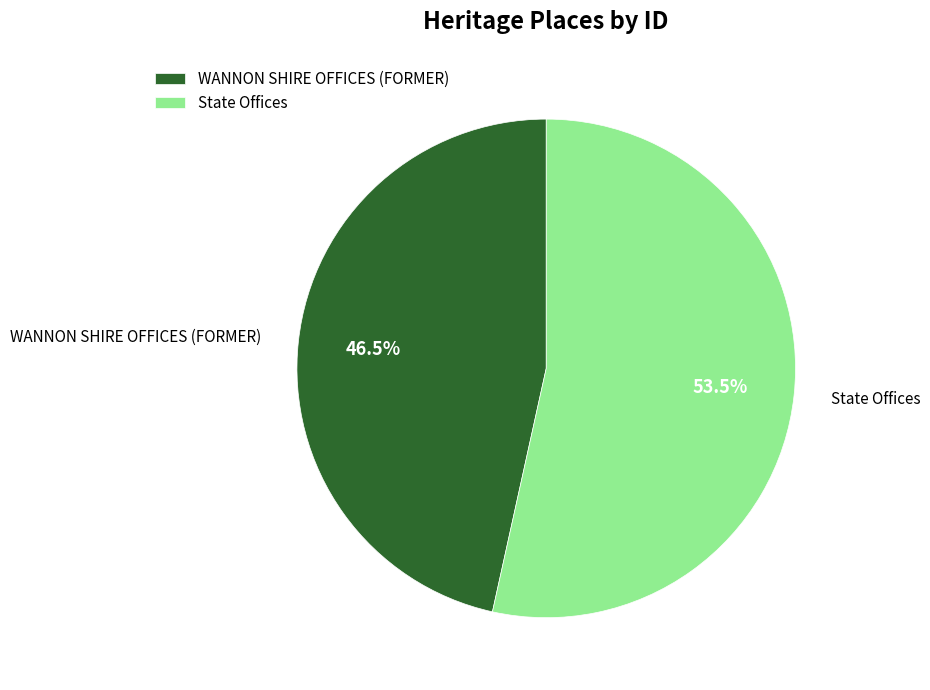

Between WANNON SHIRE OFFICES (FORMER) and State Offices, which is larger?

State Offices